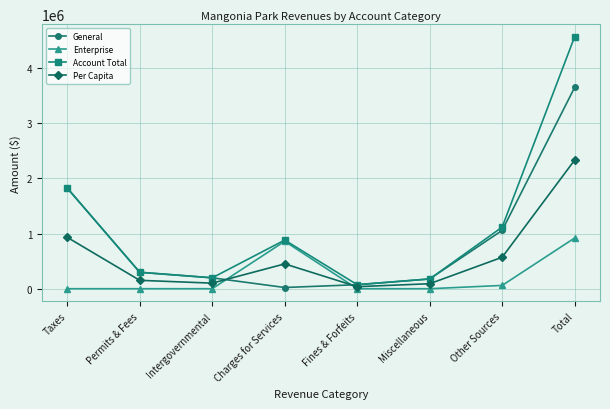

At which label is Per Capita closest to 1185350?

Taxes